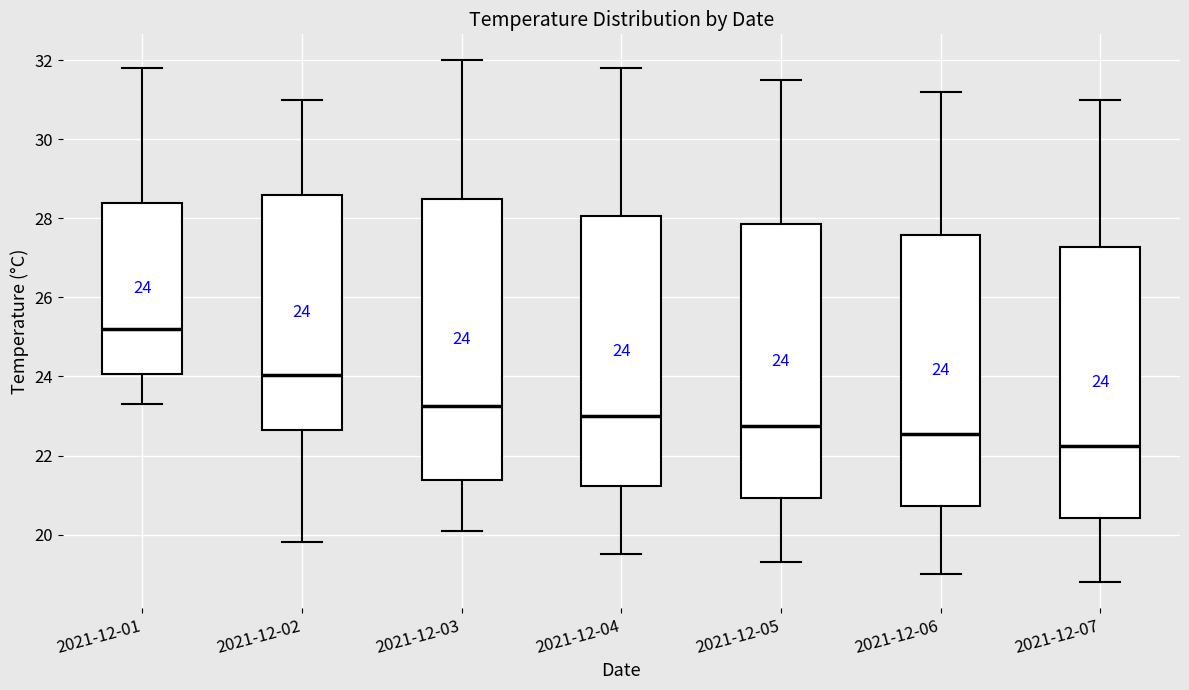

Which box has the lowest median line?

2021-12-07